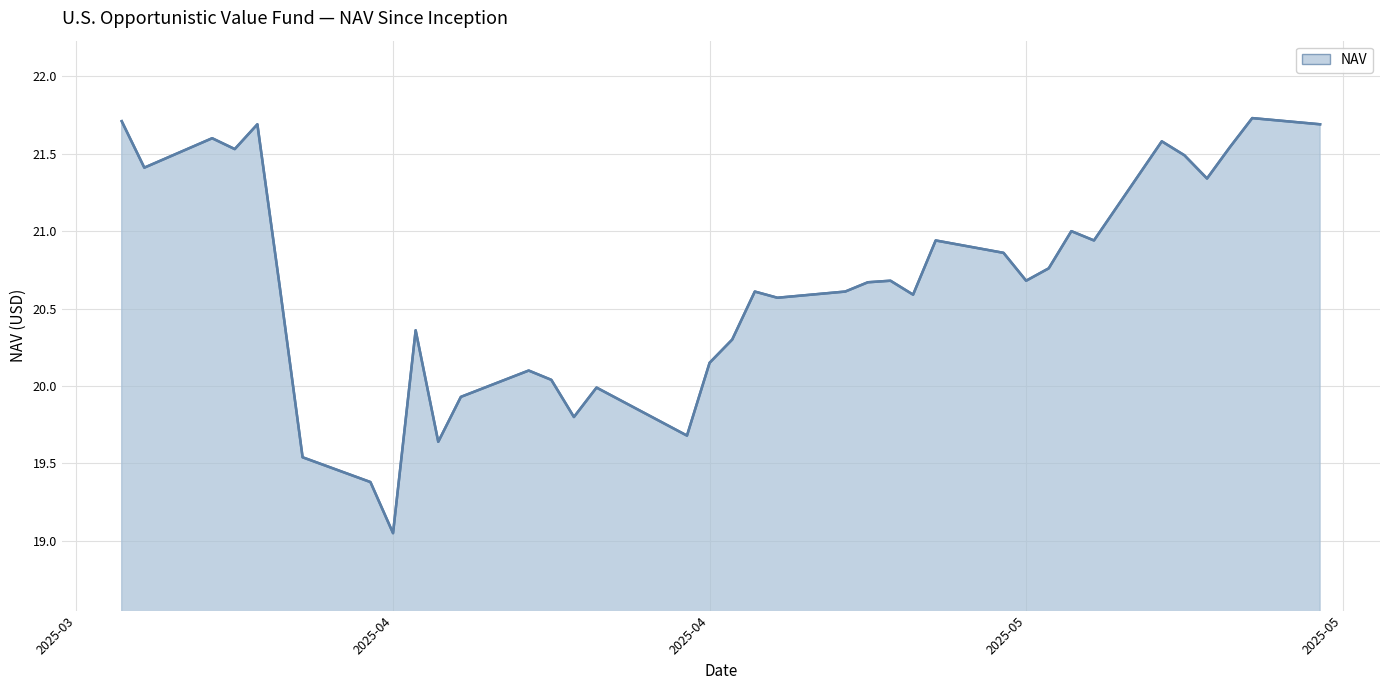

At which category does the data reach its first local valley?

2025-04